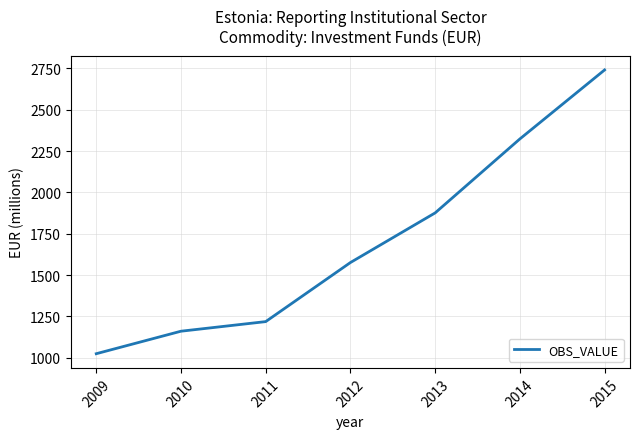

Rank the categories by value from lowest to highest.

2009, 2010, 2011, 2012, 2013, 2014, 2015